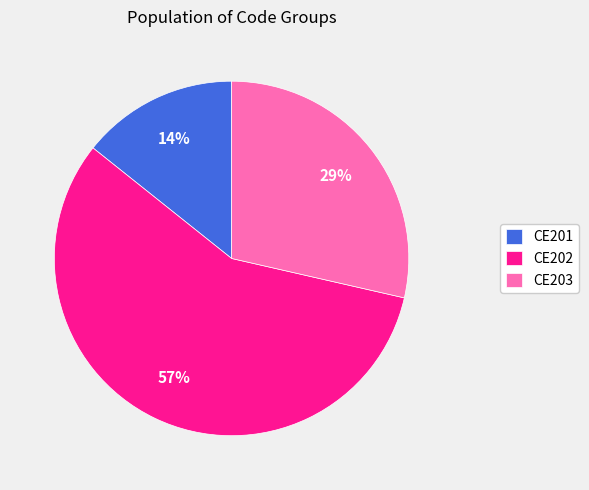

What percentage is the CE202 slice, to the nearest percent?

57%